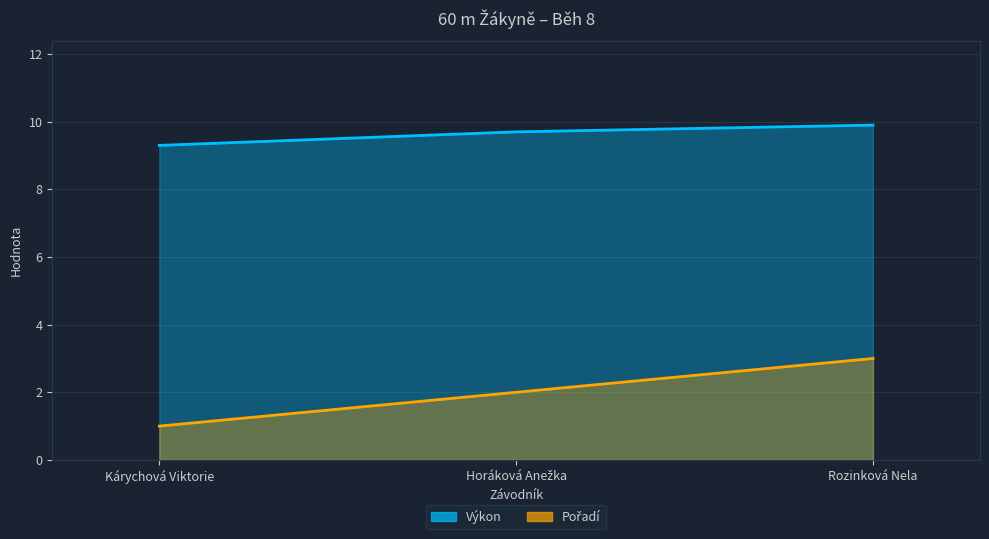

Is the value of Pořadí at Kárychová Viktorie greater than the value of Výkon at Horáková Anežka?

No